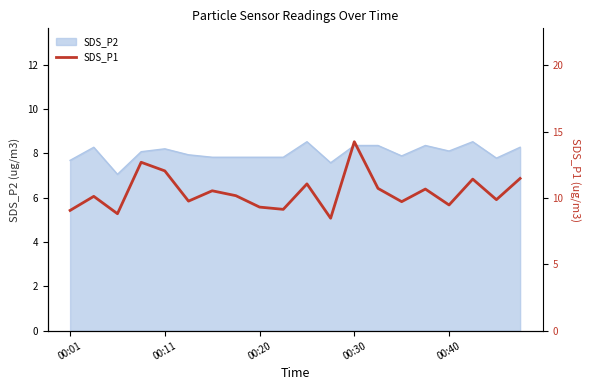

The SDS_P2 series shows 2.0 at 00:20. True or false?

False